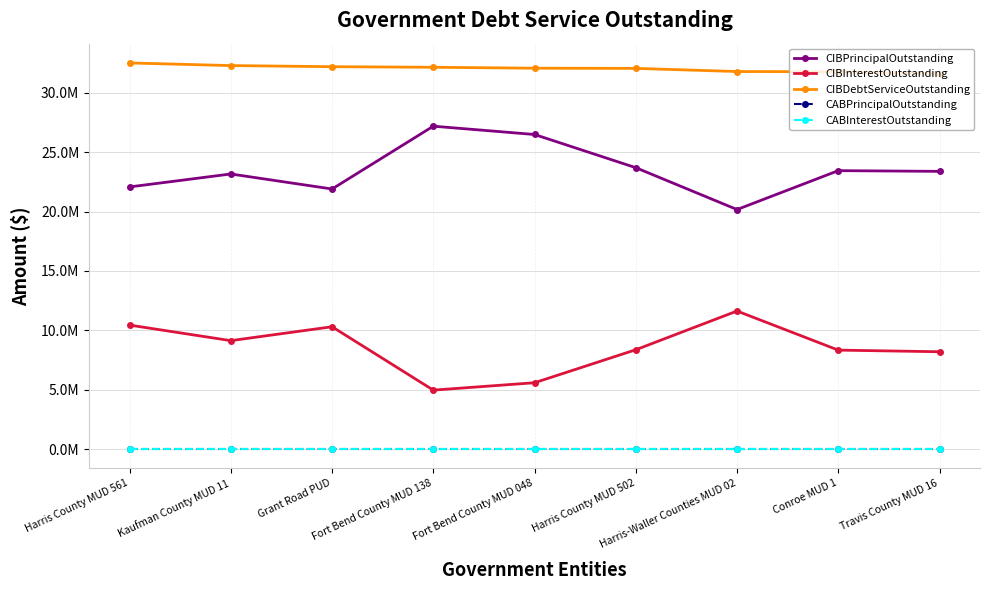

True or false: CIBPrincipalOutstanding and CIBDebtServiceOutstanding intersect in this chart.

False